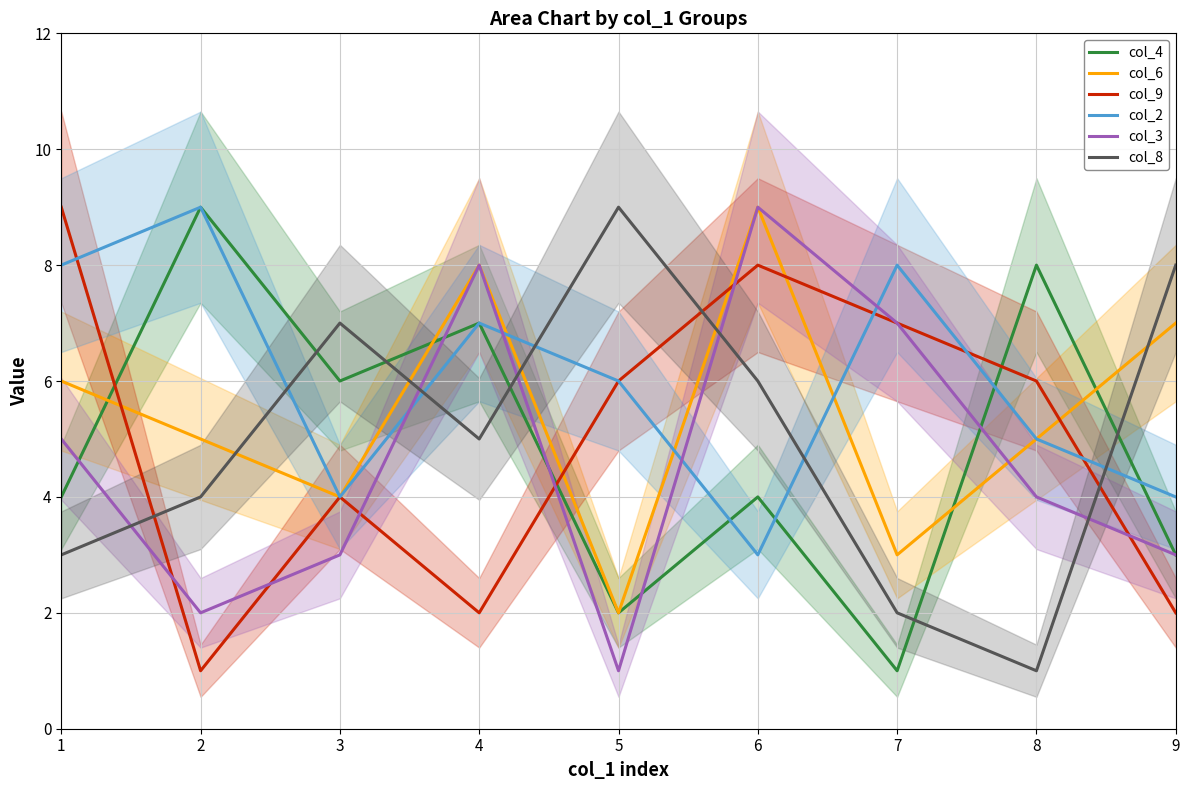

What is the value of the col_4 point at the 6th from the left?

4